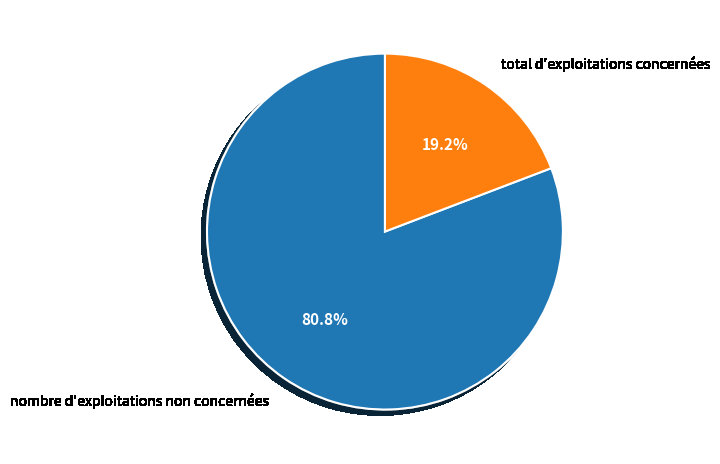

What is the total percentage of total d'exploitations concernées and nombre d'exploitations non concernées?

100.0%